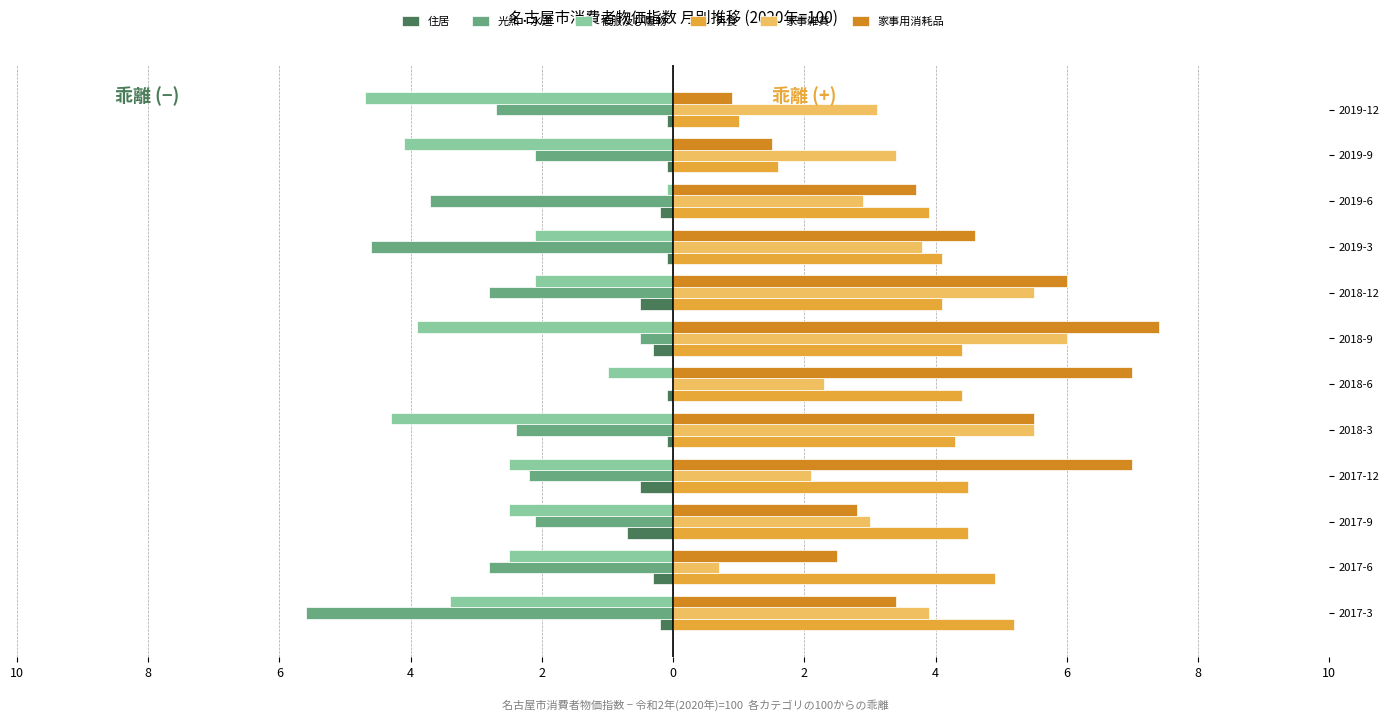

What are all the series names shown in the legend?

住居, 光熱・水道, 被服及び履物, 外食, 家事雑貨, 家事用消耗品